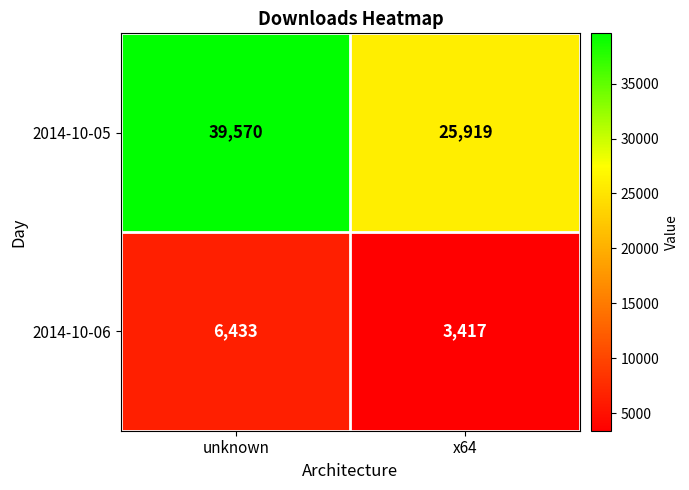

Where is 2014-10-05 nearest to the value 32744?

x64